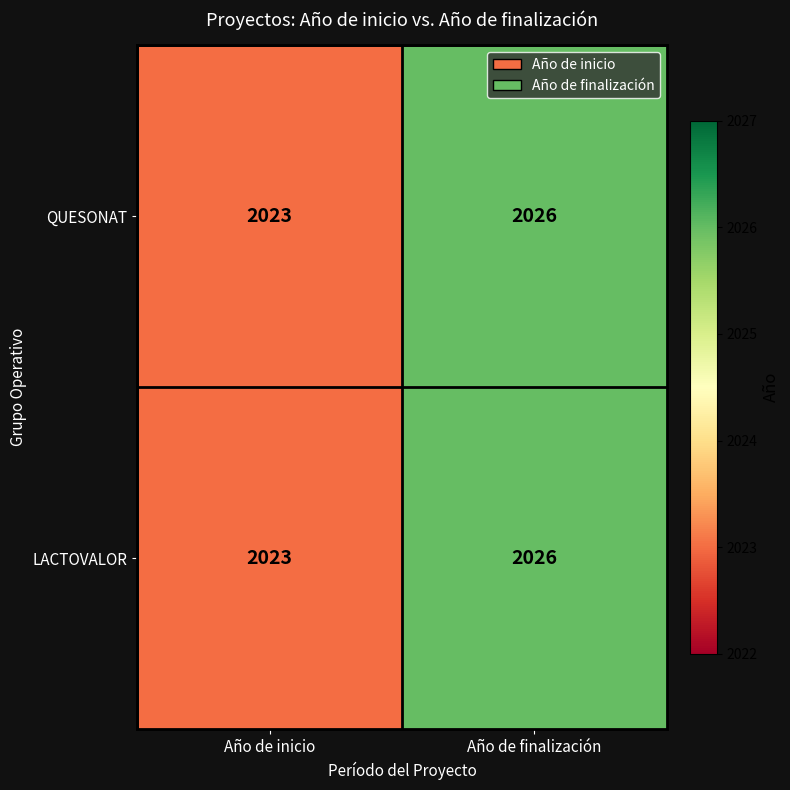

List the labels in order of QUESONAT value, largest first.

Año de finalización, Año de inicio